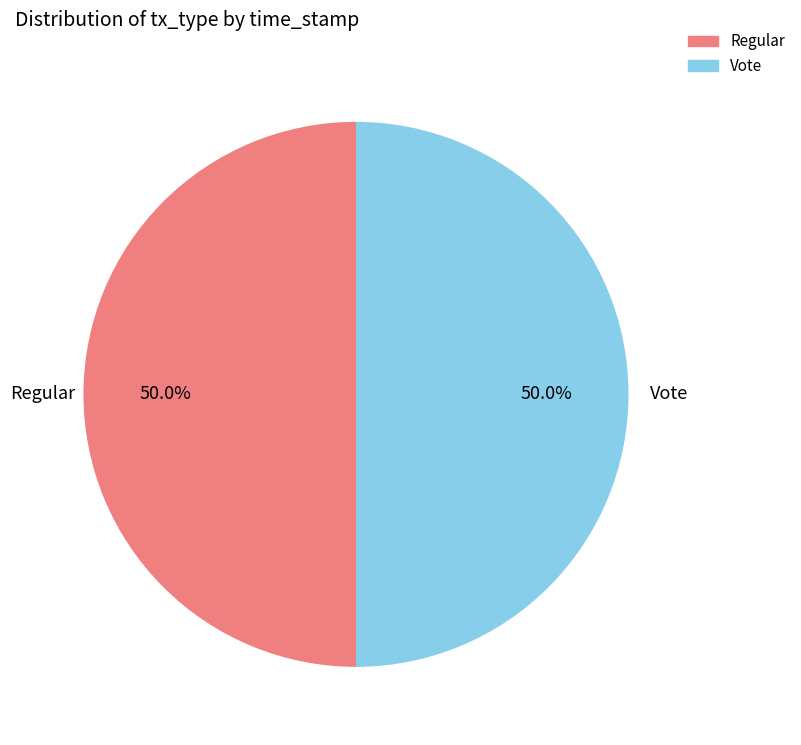

Approximately how many times larger is the value at Regular compared to Vote?

1.0